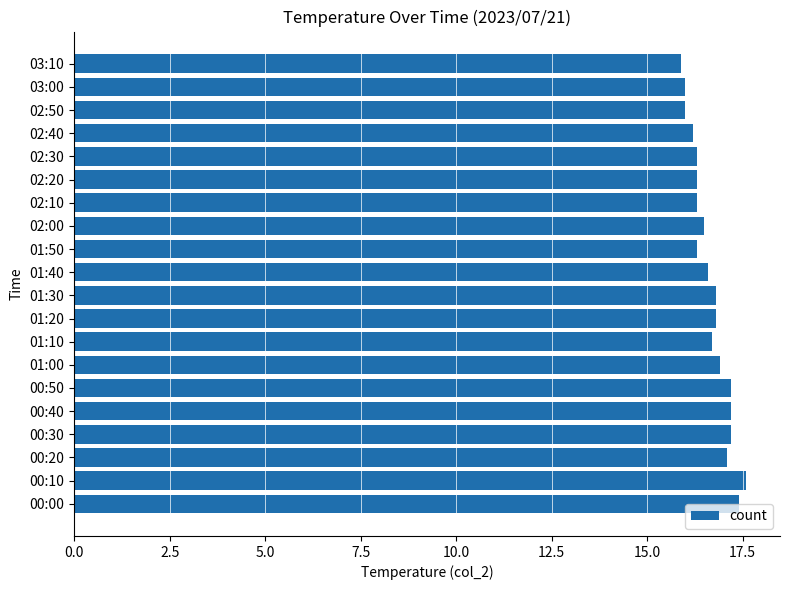

Which label corresponds to the largest value in the chart?

00:10